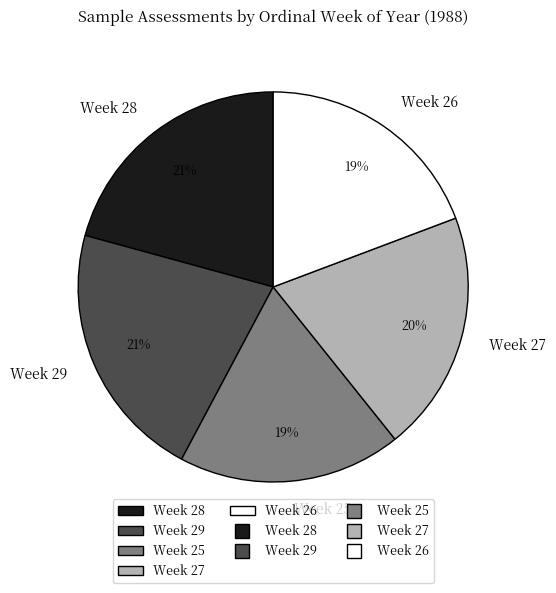

To the nearest percent, what percentage of the pie is Week 26?

19%